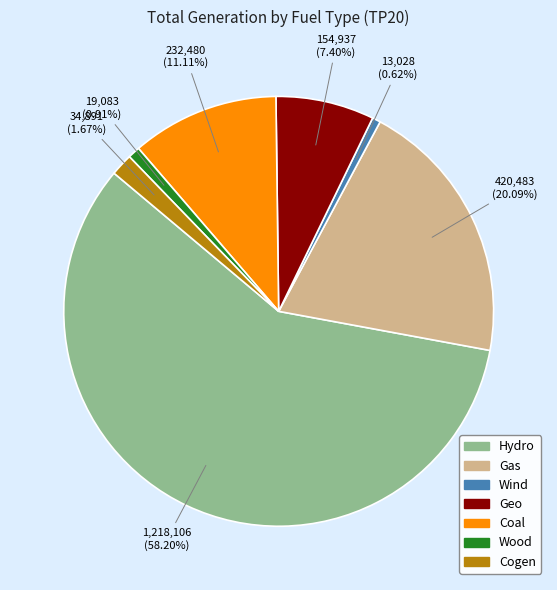

How many slices are in this pie chart?

7